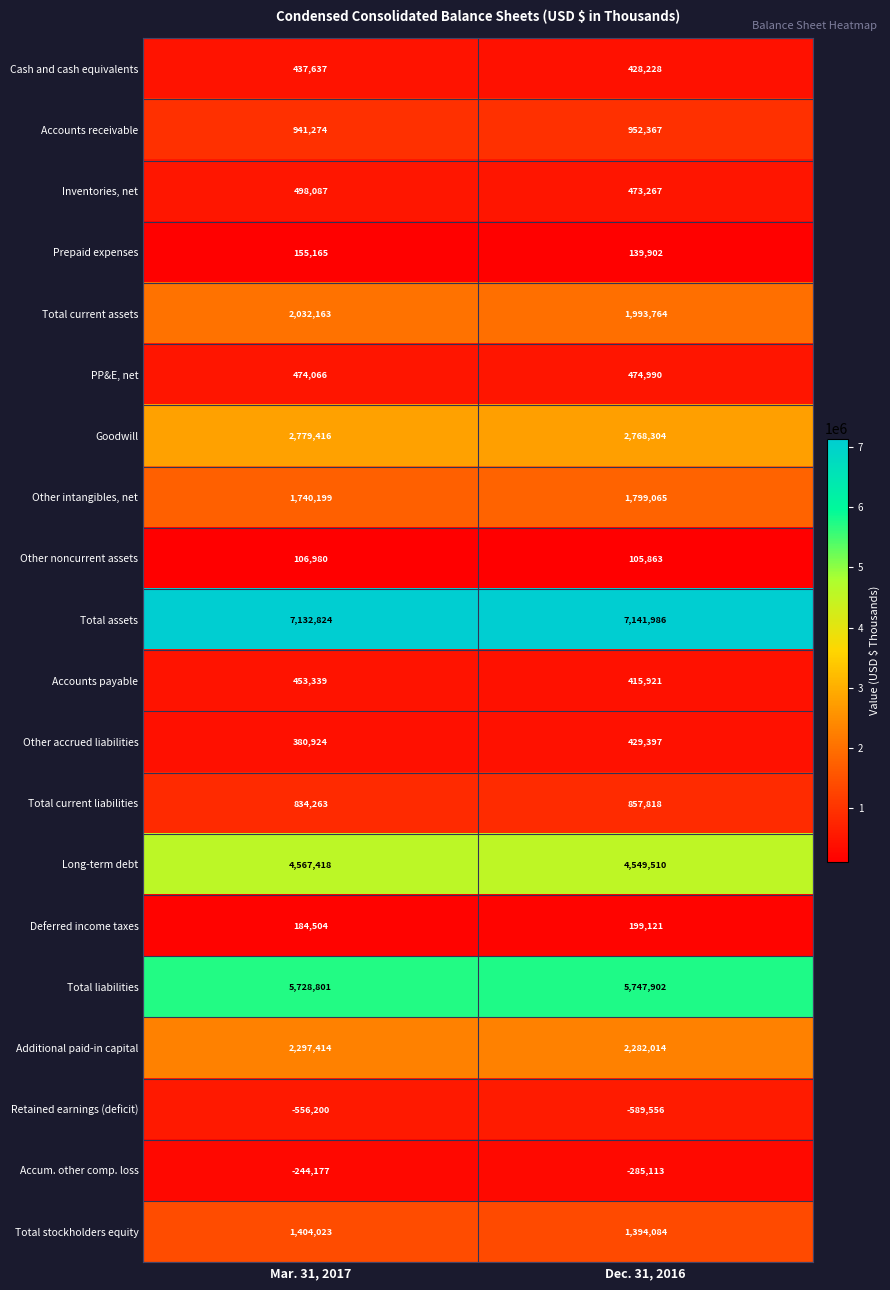

What is the difference between the highest and lowest values at Mar. 31, 2017?

7689024